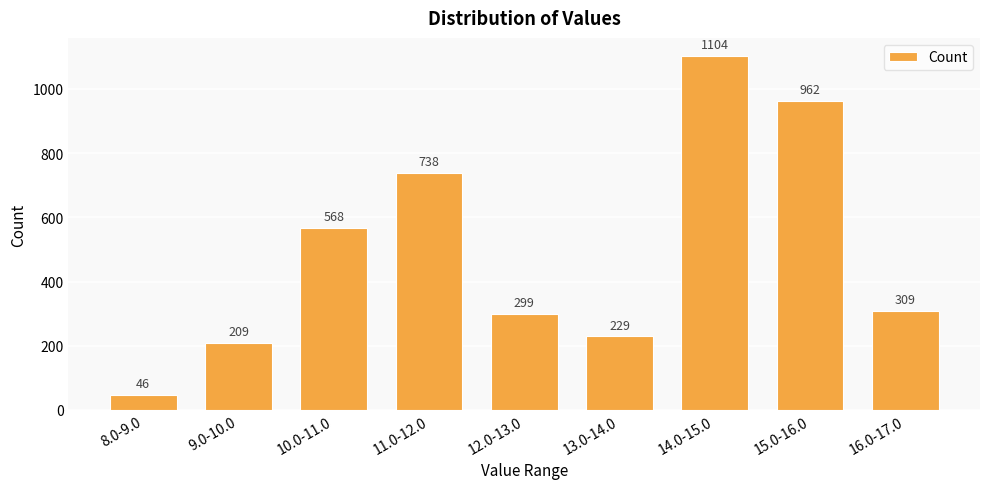

Are the bars grouped side by side (vs. stacked)?

No